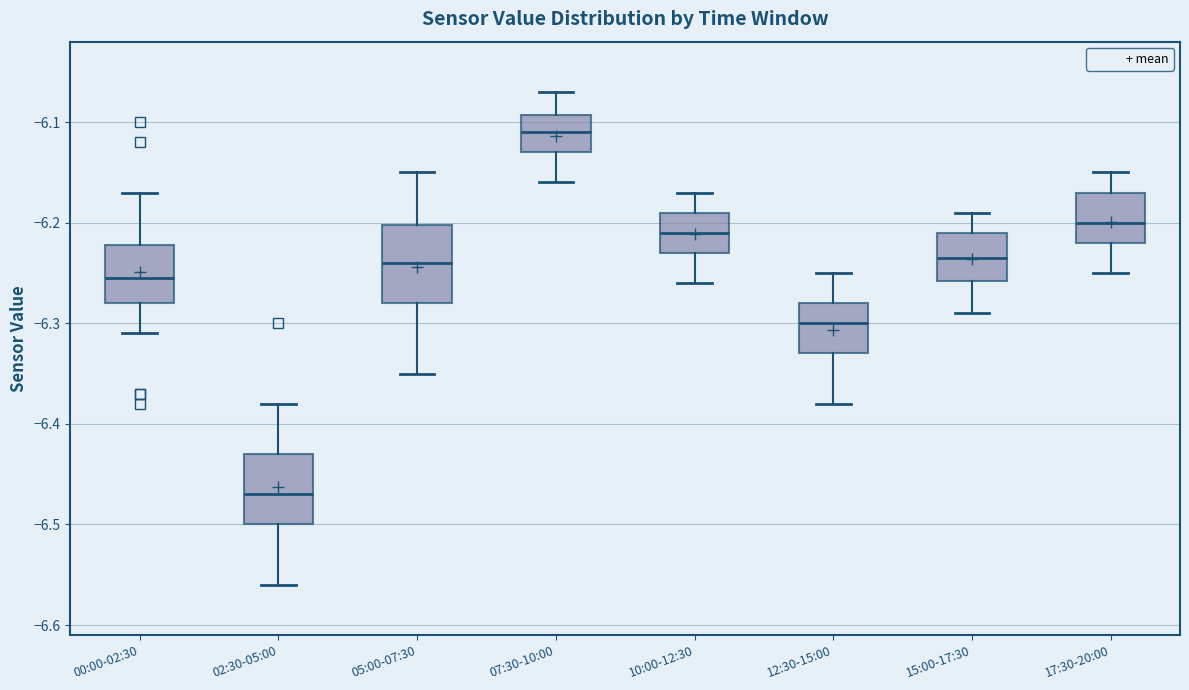

Reading left to right, transcribe this box plot: for each box, give where its median line is, the range the box spans, and where its two whiskers end, as read against the y-axis. The values are not printed on the chart, so give them approximately, as read against the axis.

00:00-02:30: median -6.25, box -6.28 to -6.22, whiskers -6.31 to -6.17
02:30-05:00: median -6.47, box -6.50 to -6.43, whiskers -6.56 to -6.38
05:00-07:30: median -6.24, box -6.28 to -6.20, whiskers -6.35 to -6.15
07:30-10:00: median -6.11, box -6.13 to -6.09, whiskers -6.16 to -6.07
10:00-12:30: median -6.21, box -6.23 to -6.19, whiskers -6.26 to -6.17
12:30-15:00: median -6.30, box -6.33 to -6.28, whiskers -6.38 to -6.25
15:00-17:30: median -6.23, box -6.26 to -6.21, whiskers -6.29 to -6.19
17:30-20:00: median -6.20, box -6.22 to -6.17, whiskers -6.25 to -6.15